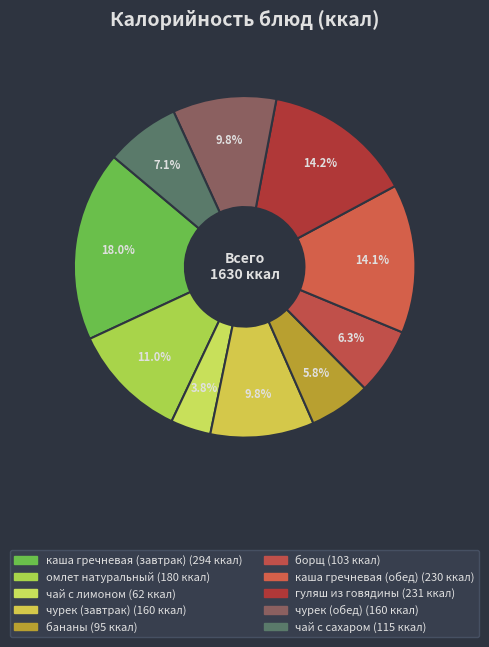

Rank the categories by value from lowest to highest.

чай с лимоном, бананы, борщ, чай с сахаром, чурек (завтрак), чурек (обед), омлет натуральный, каша гречневая (обед), гуляш из говядины, каша гречневая (завтрак)